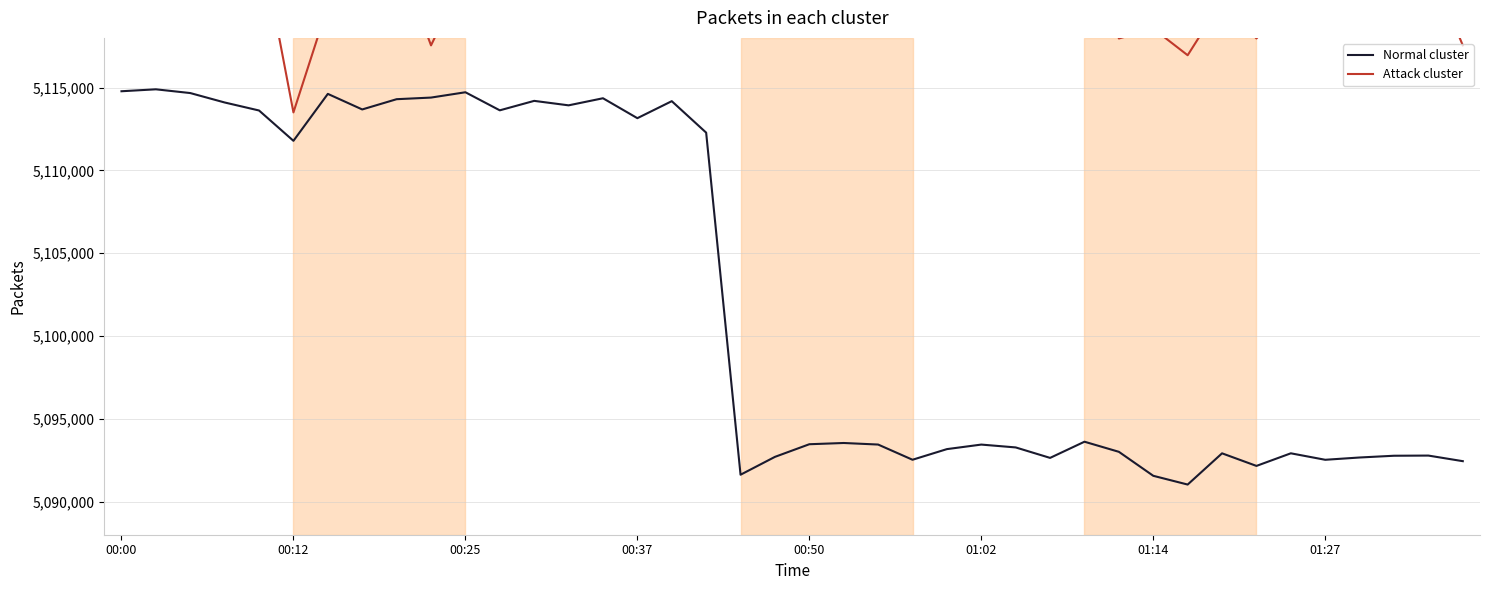

True or false: Normal cluster has a value of 8527438 at 00:00.

False